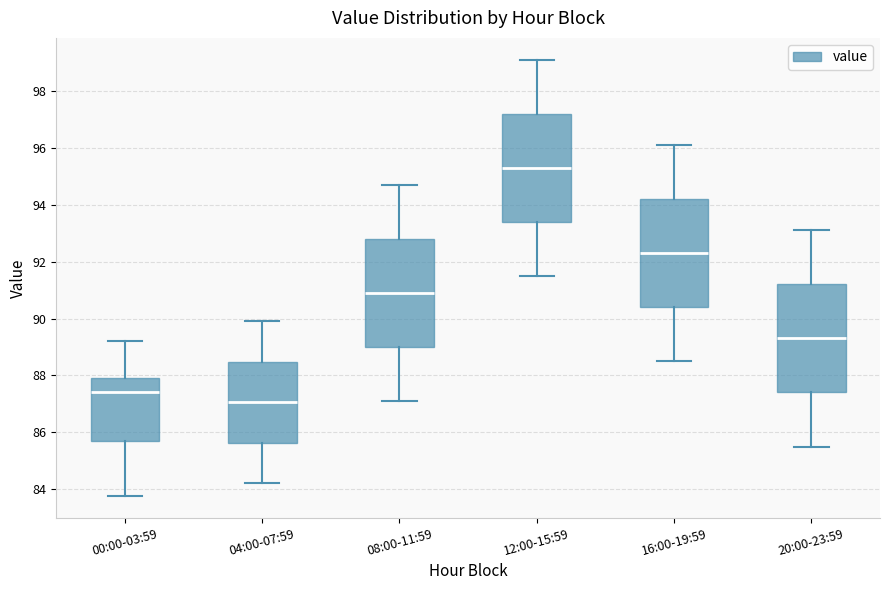

Which box's median line is the highest?

12:00-15:59